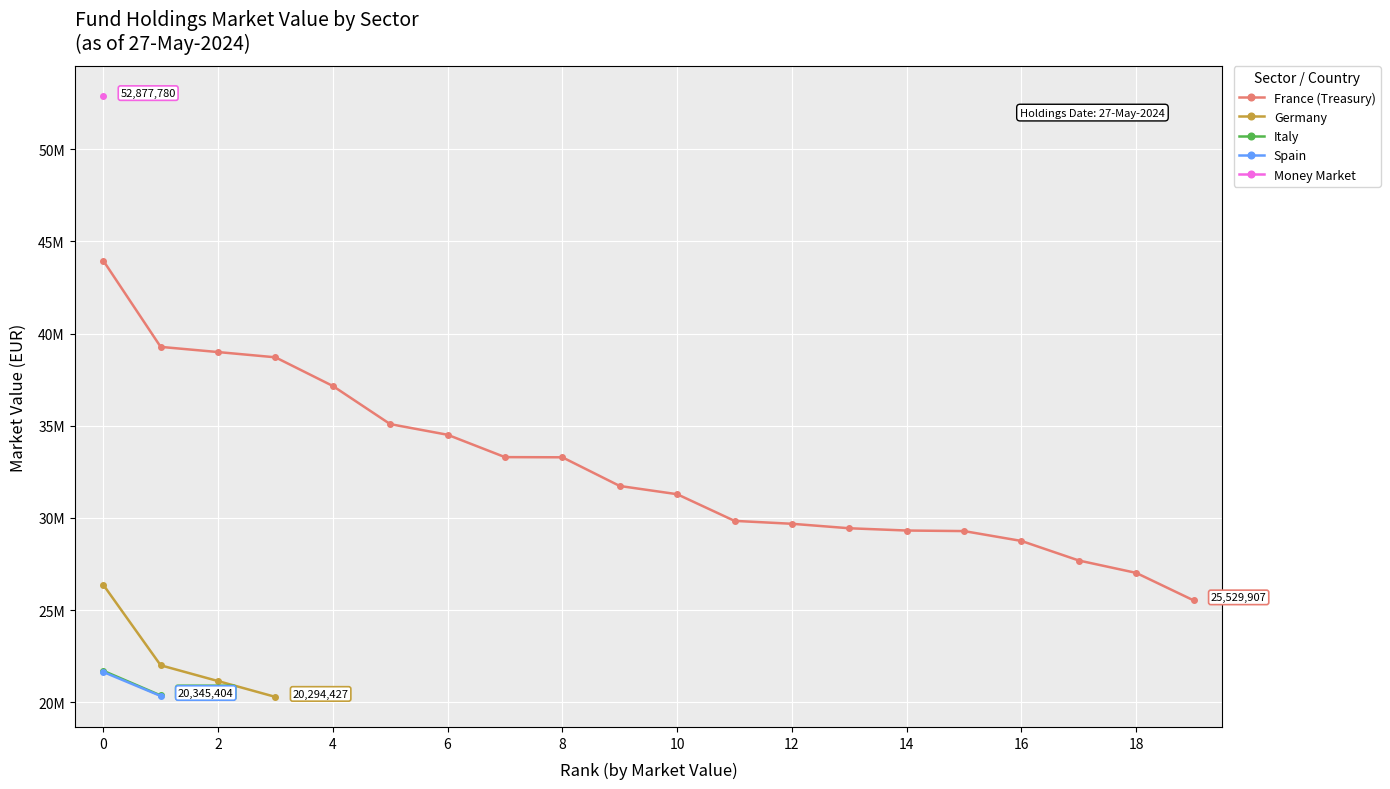

True or false: Italy and Treasury intersect in this chart.

False